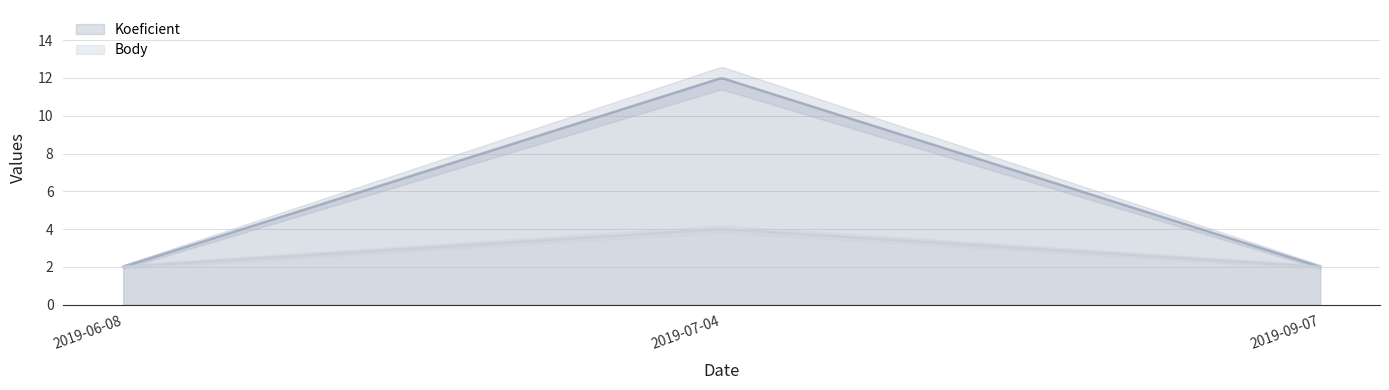

What is the label of the 1st point from the right?

2019-09-07